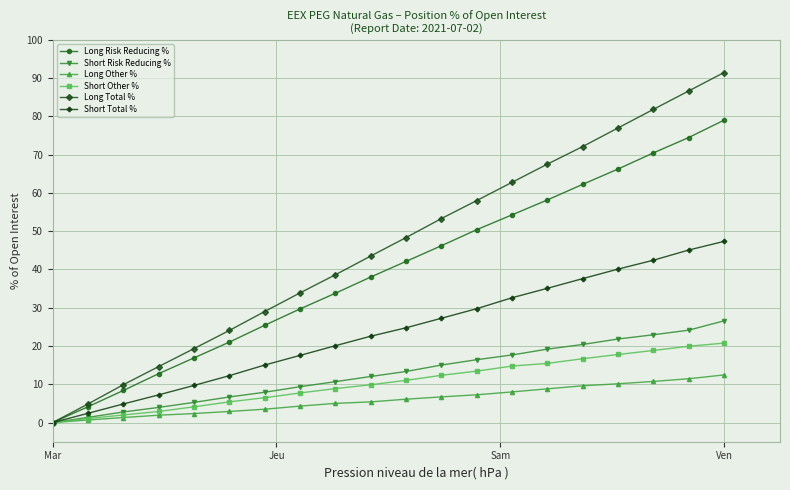

Which series has the largest range (max minus min)?

Long Total %